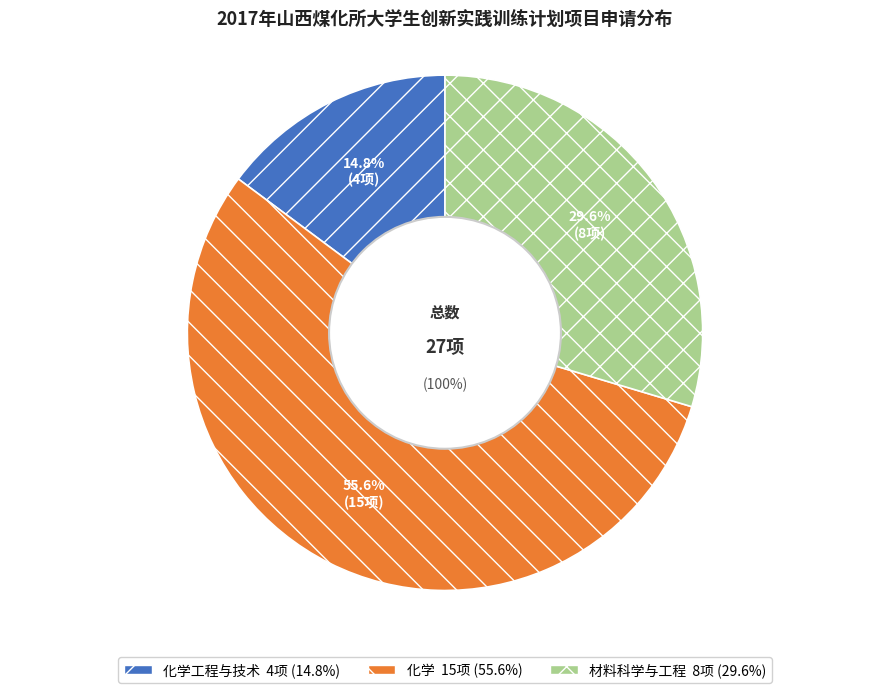

Which slice is the largest?

化学